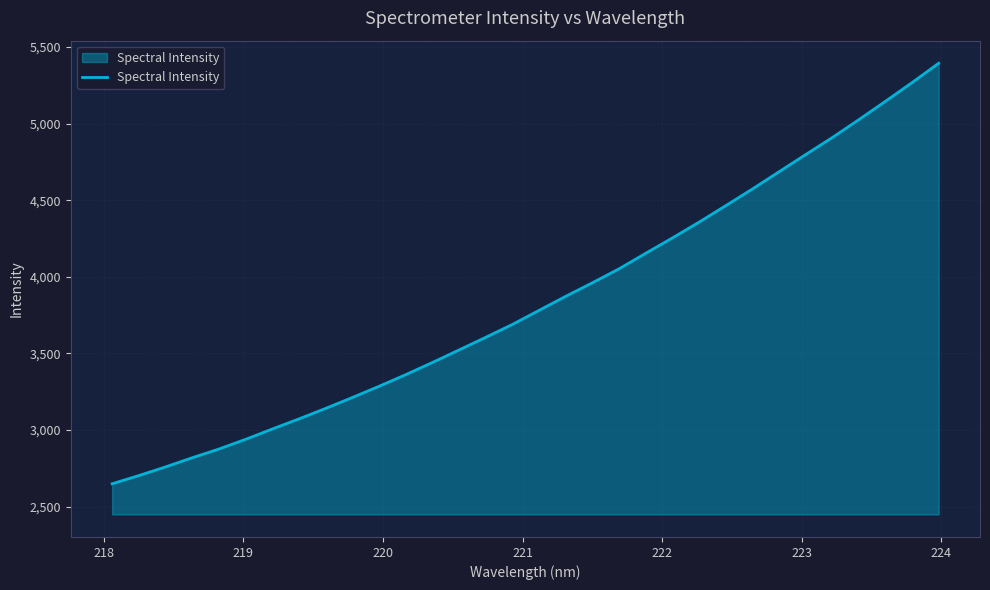

What is the difference between the maximum and minimum values?

2745.5